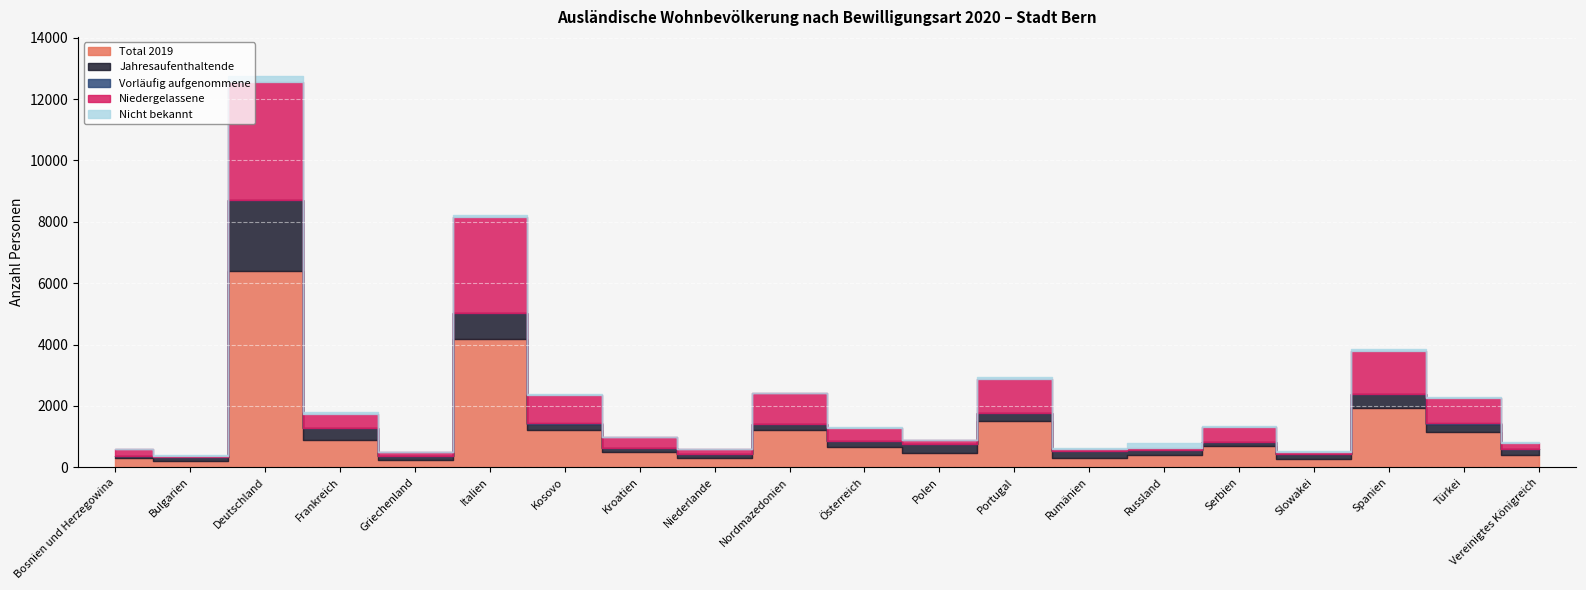

Reading right to left, what are all the values shown in this chart?

Total 2019: 411	1155	1940	260	699	398	311	1508	459	659	1231	303	491	1206	4168	247	901	6387	199	297
Jahresaufenthaltende: 186	263	449	185	125	163	222	259	296	196	188	137	130	220	870	117	390	2324	129	64
Vorläufig aufgenommene: 0	36	0	0	5	8	0	0	0	0	0	0	0	4	0	0	0	0	0	0
Niedergelassene: 211	809	1409	65	498	73	70	1114	129	432	988	154	362	922	3120	128	433	3857	47	227
Nicht bekannt: 24	23	53	10	26	164	19	53	22	29	20	15	17	22	67	10	77	185	17	7